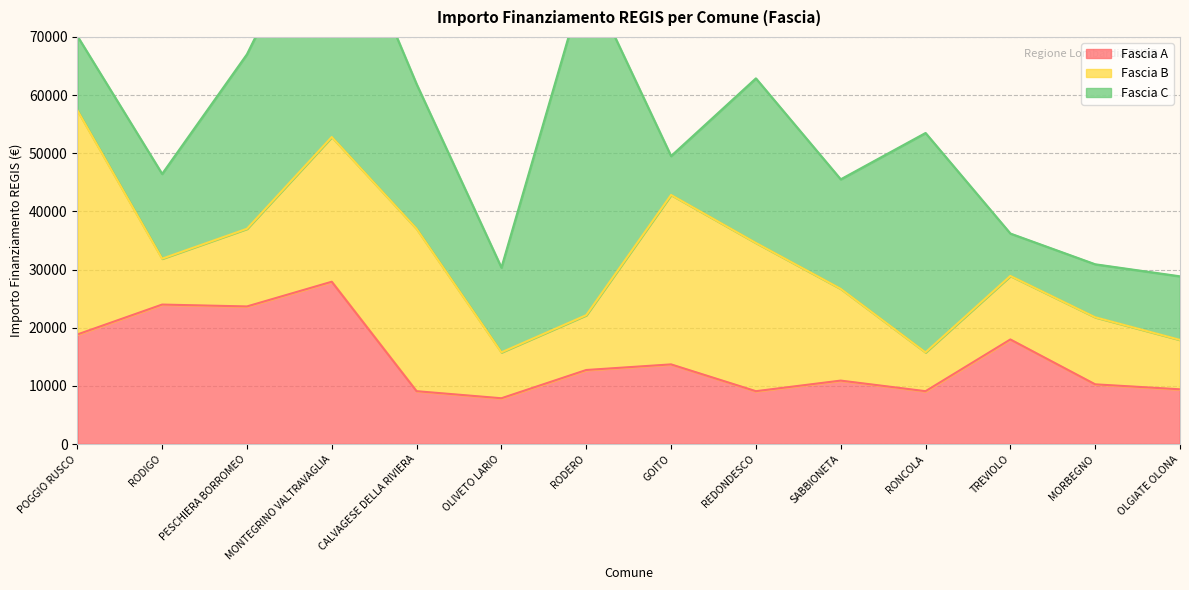

At which label does Fascia C reach its peak?

RODERO